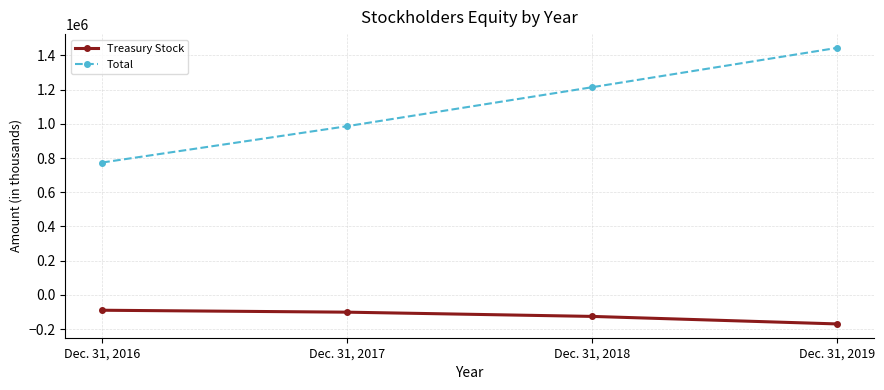

How many Total values are between 985951 and 1443433?

3